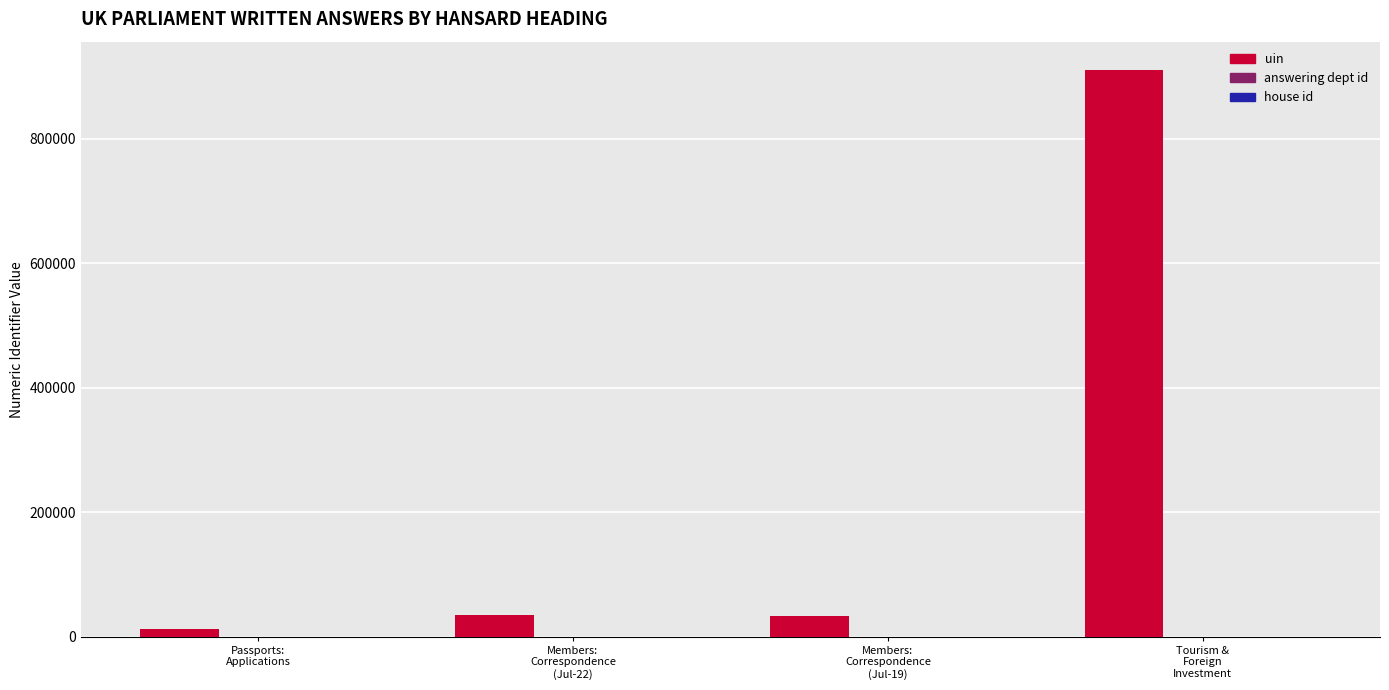

Is it true that uin equals 629846 at Tourism &
Foreign
Investment?

False